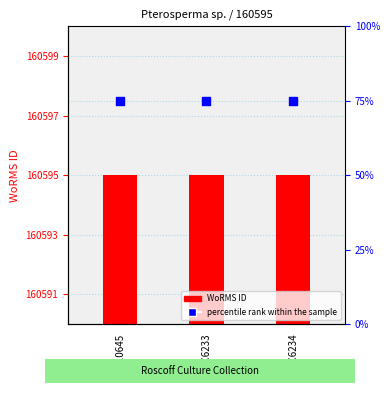

At which category is the sum across all series the highest?

RCC10645